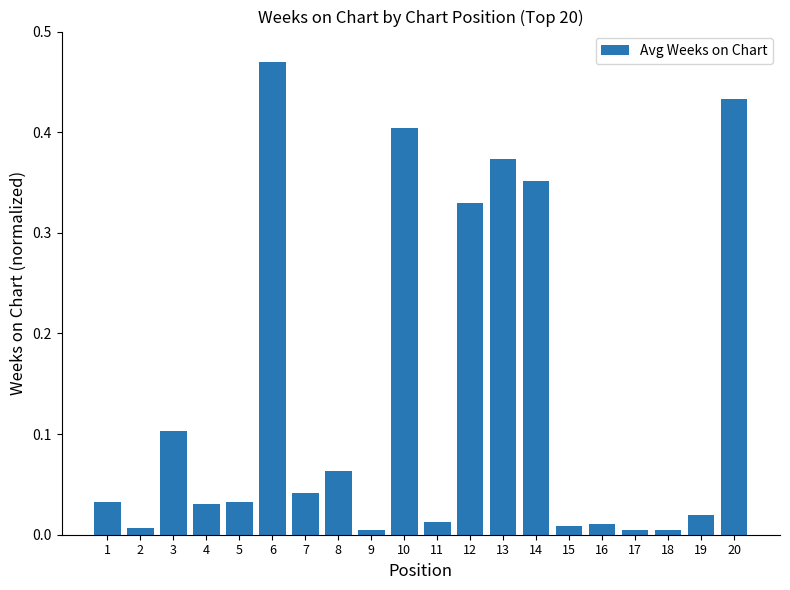

Which has a higher value, 11 or 8?

8